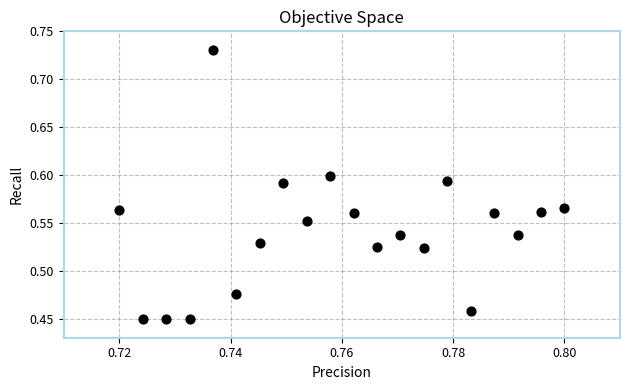

What is the range of Y values (max minus min)?

0.3